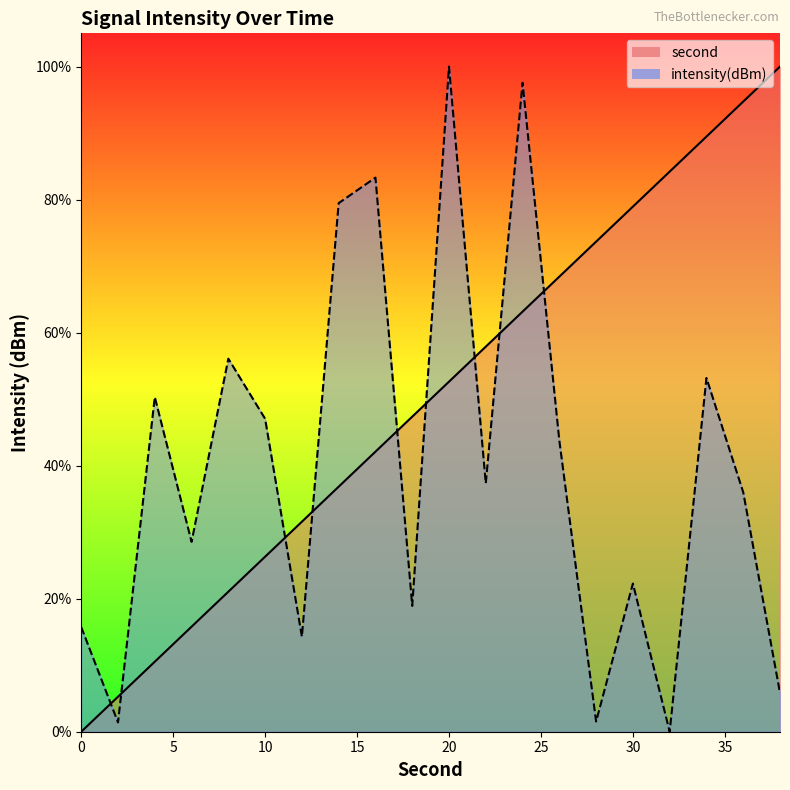

Between 10 and 12, which series saw the biggest shift?

intensity